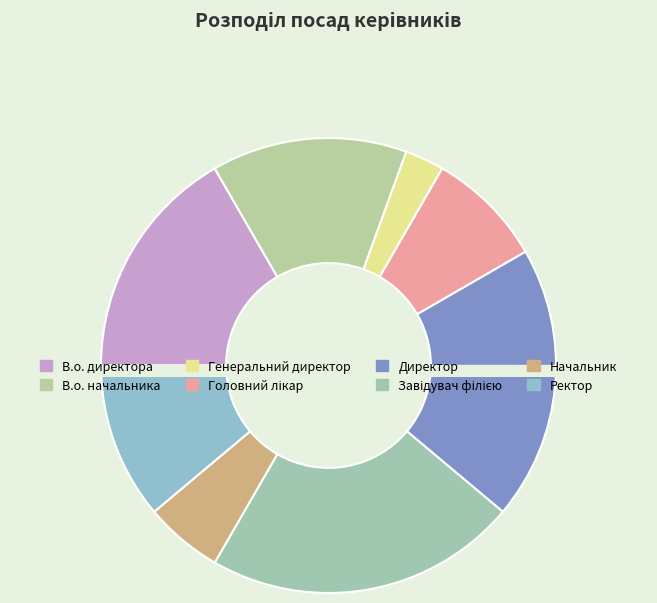

Is there any slice that represents more than half of the pie?

No